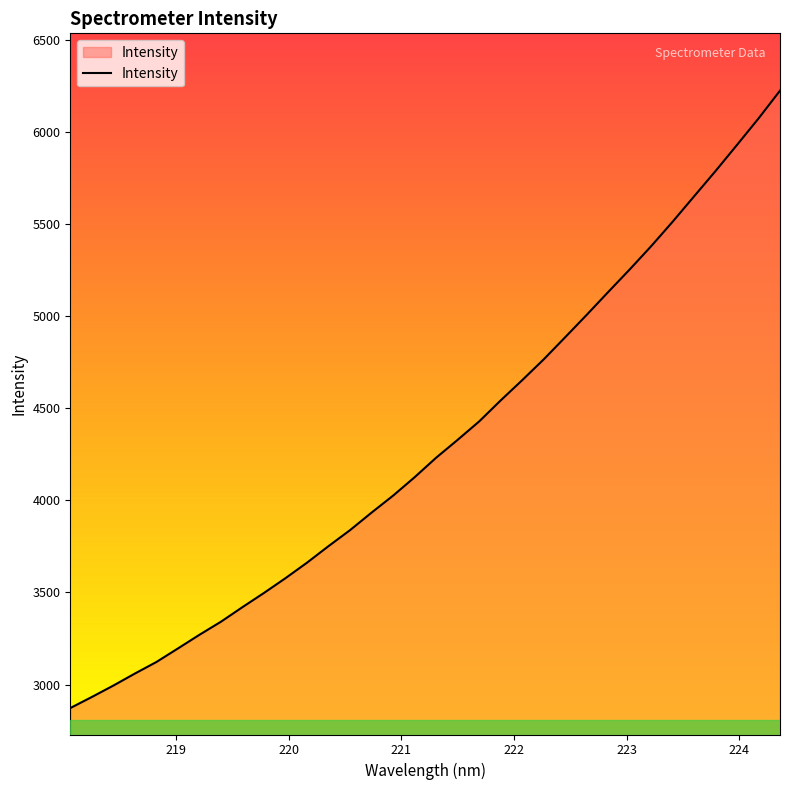

What is the minimum value shown in the chart?

2872.3